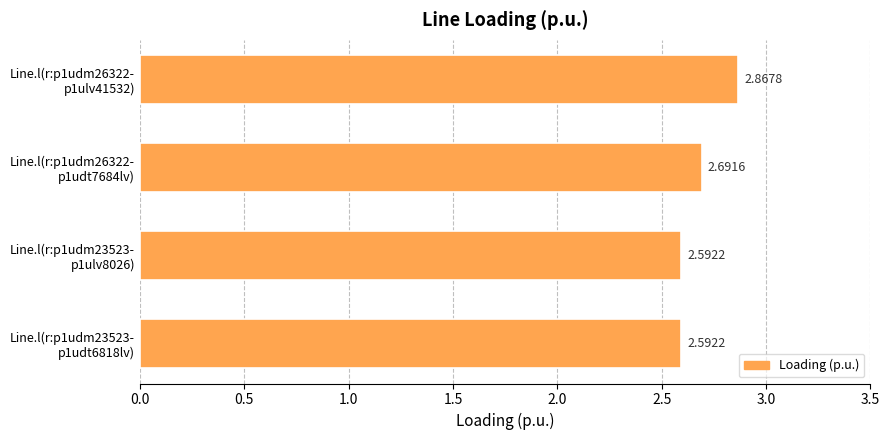

What is the average value?

2.7